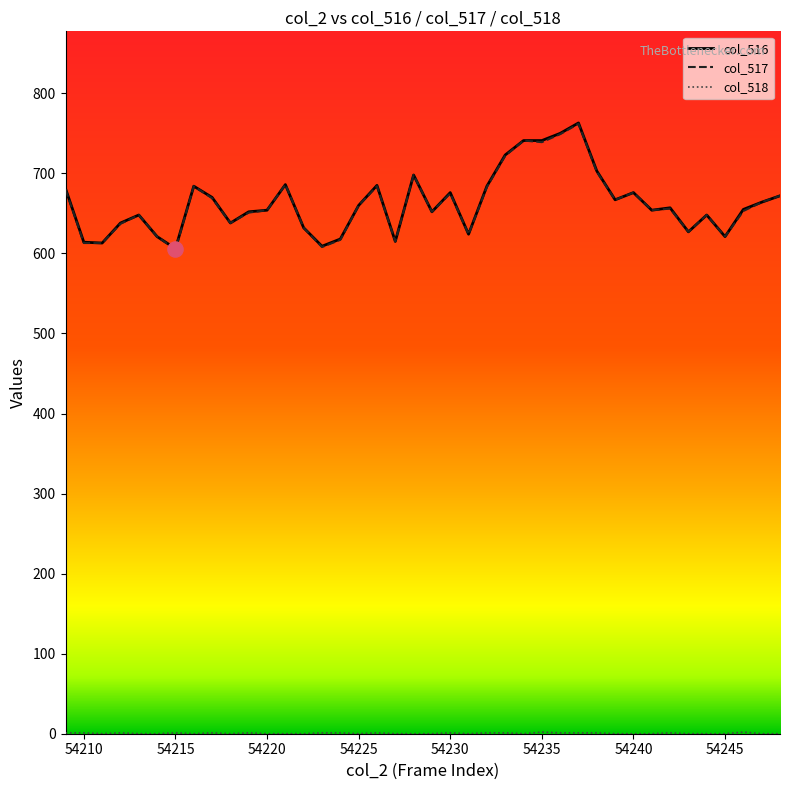

What is the lowest value of the col_517 series?

605